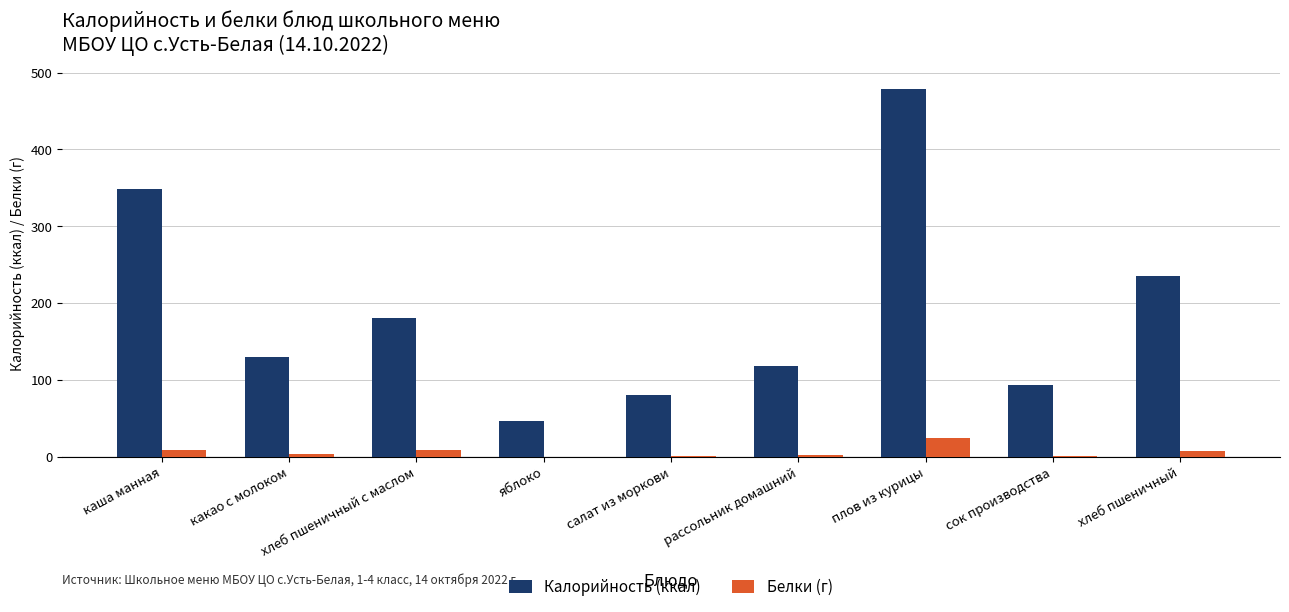

What is the highest value of the Белки (г) series?

23.8